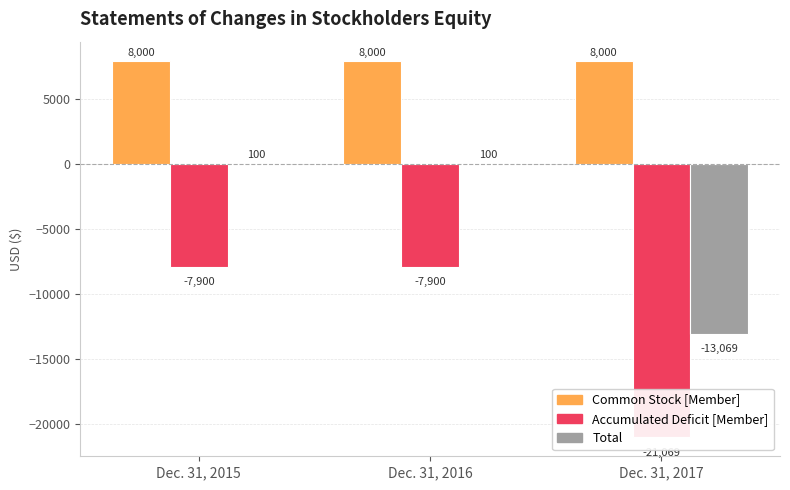

Which has a higher value, Dec. 31, 2015 or Dec. 31, 2016?

Dec. 31, 2015